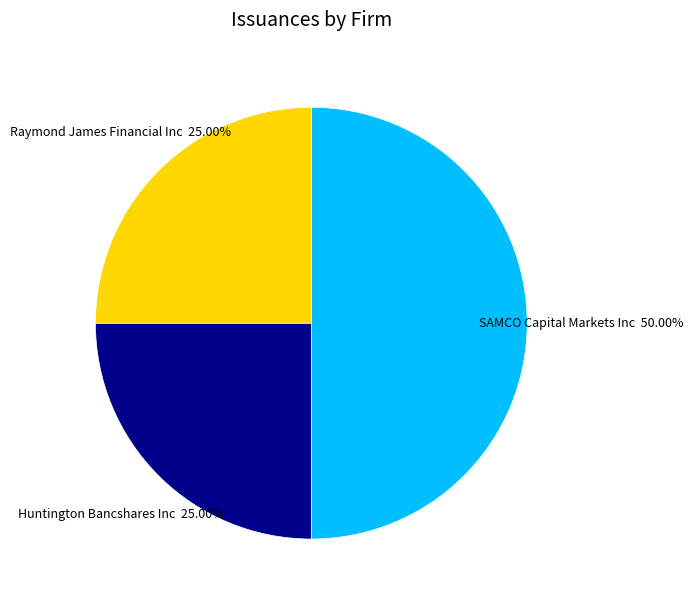

Which slice is the largest?

SAMCO Capital Markets Inc